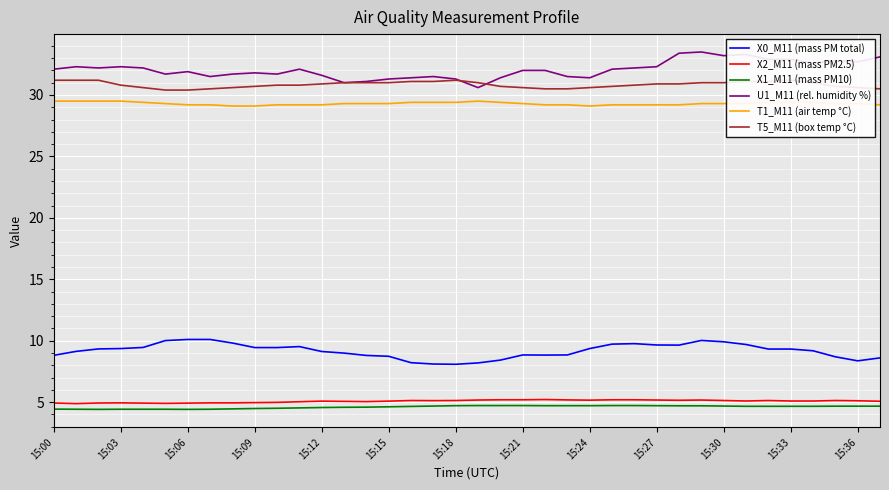

Rank the series at 23 from highest to lowest value.

U1_M11 (rel. humidity %), T5_M11 (box temp °C), T1_M11 (air temp °C), X0_M11 (mass PM total), X2_M11 (mass PM2.5), X1_M11 (mass PM10)